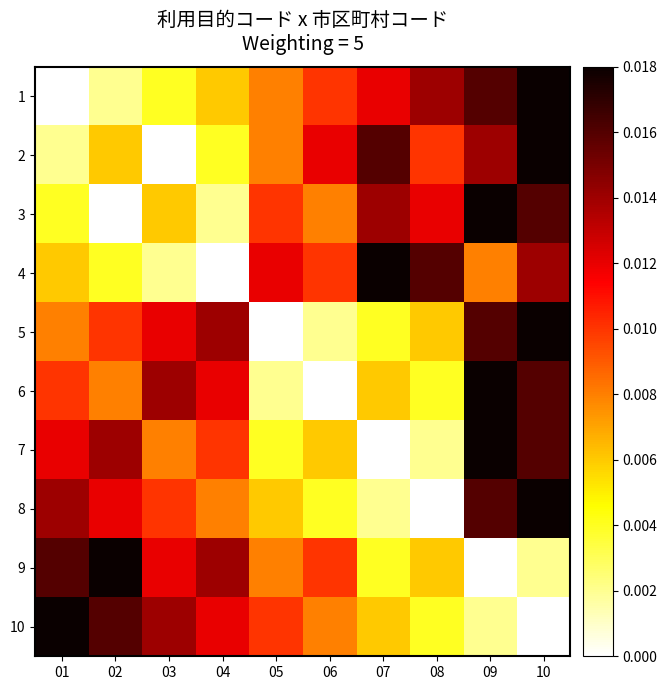

Which series has the widest spread of values?

1